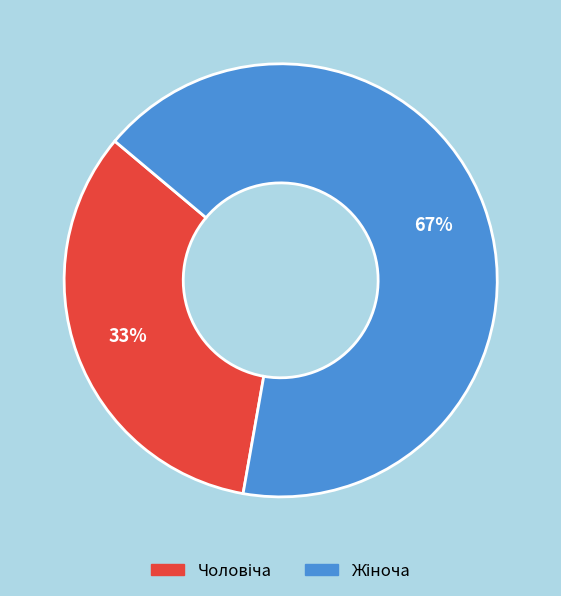

Is there any slice that represents more than half of the pie?

Yes